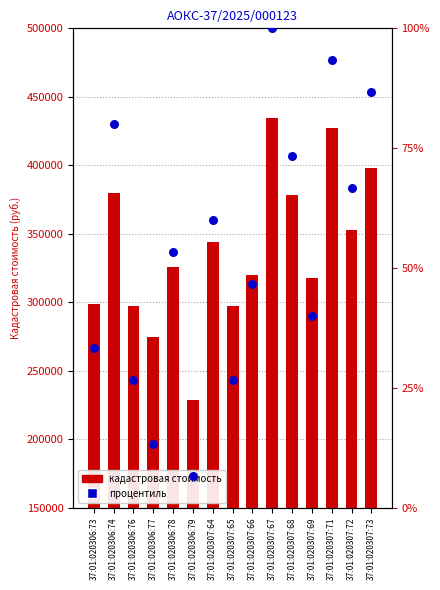

Is the value of Кадастровая стоимость at 37:01:020307:65 greater than the value of Процентиль at 37:01:020307:64?

Yes